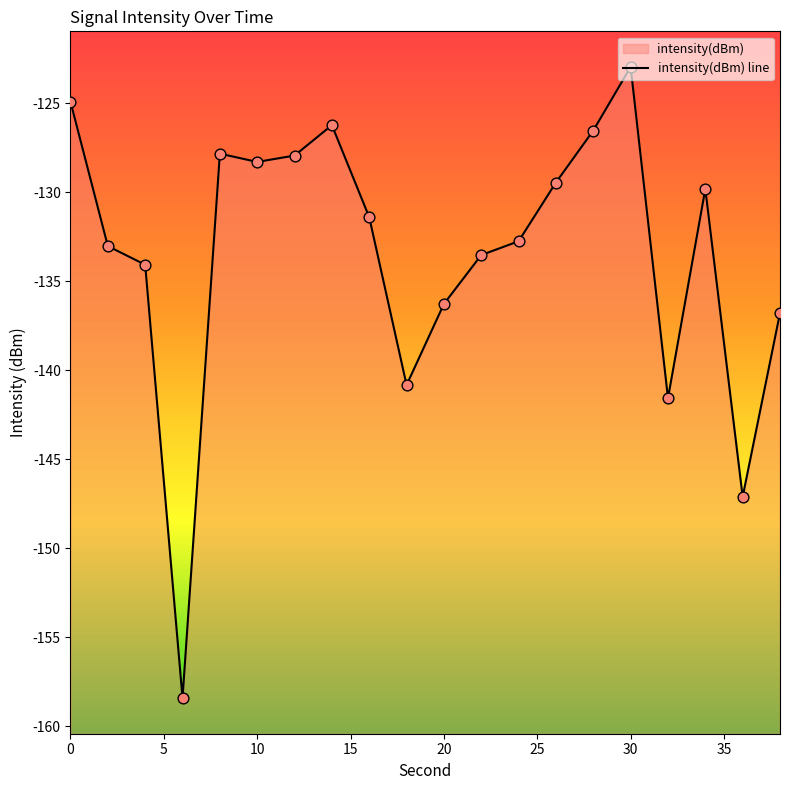

What is the change in value from 30 to 34?

-6.9